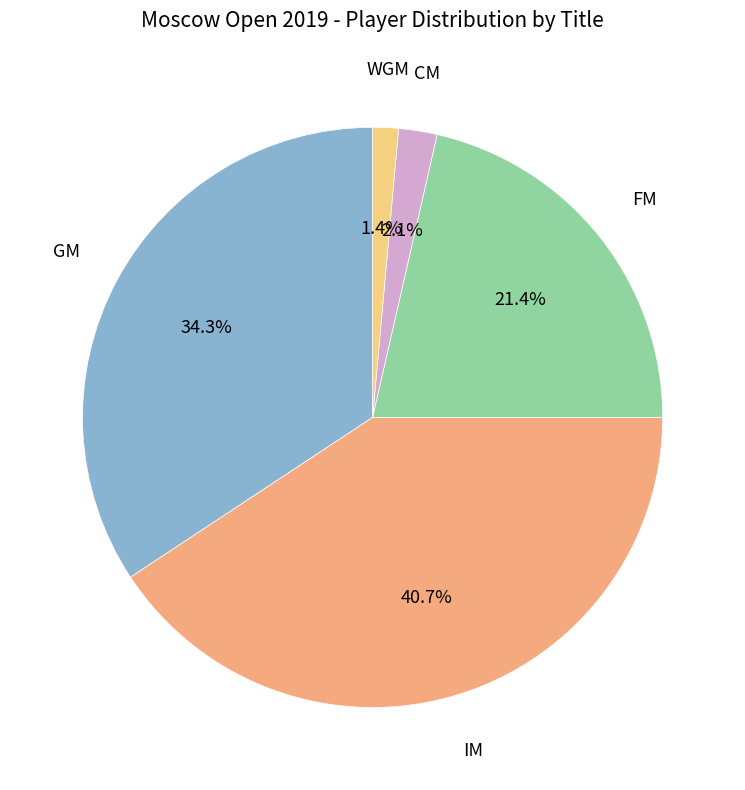

Which slice is the smallest?

WGM